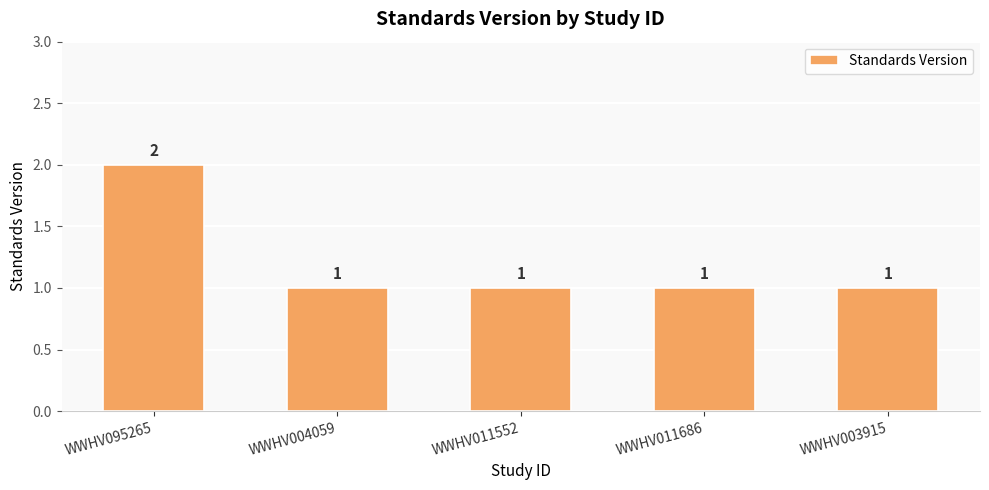

Reading left to right, what are all the values shown in this chart?

WWHV095265=2	WWHV004059=1	WWHV011552=1	WWHV011686=1	WWHV003915=1